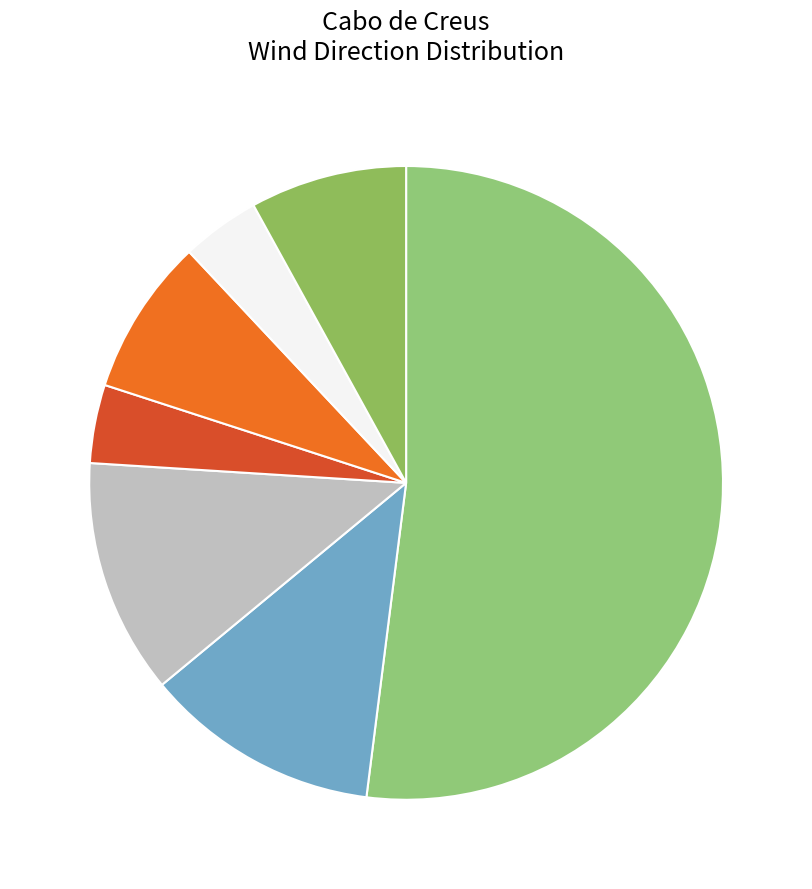

Which slice is the largest?

Sud-est